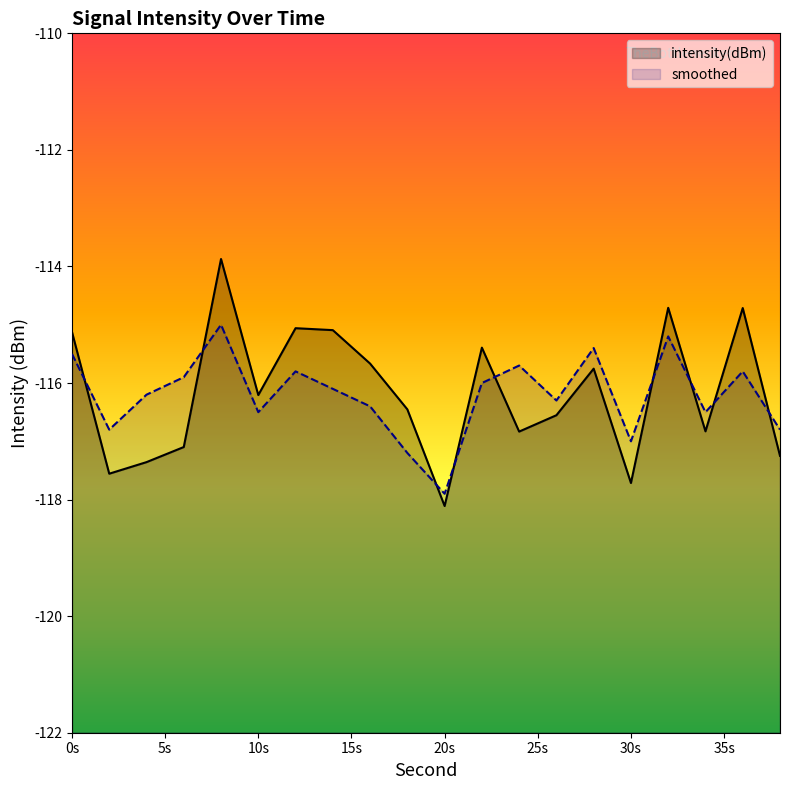

True or false: intensity(dBm) and smoothed intersect in this chart.

True